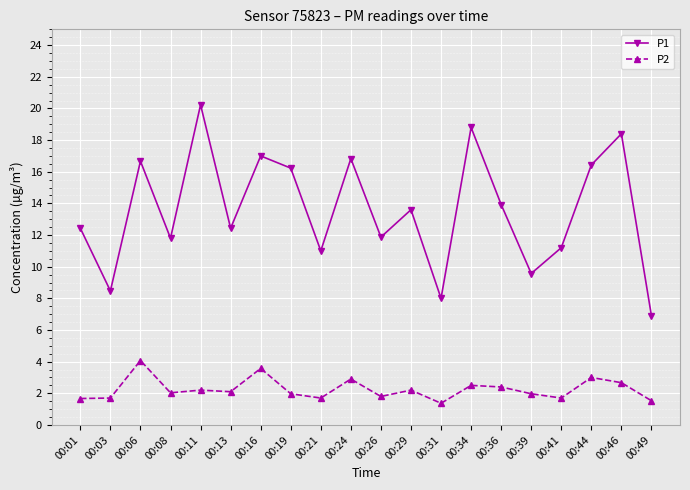

What is the maximum value shown in the chart?

20.2